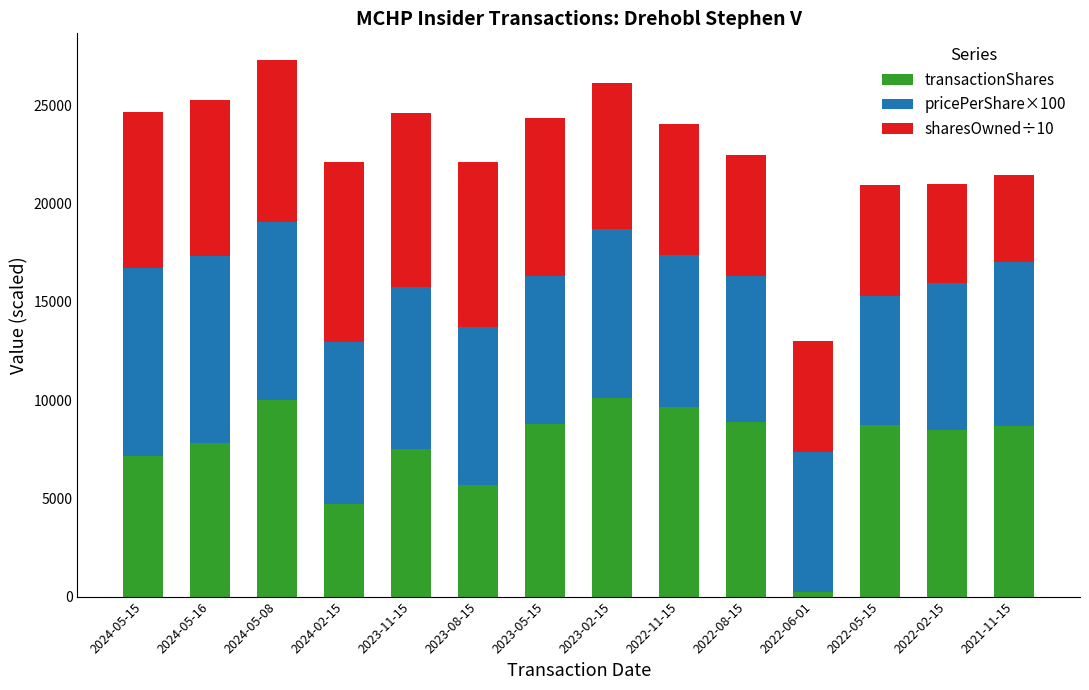

What is the difference between the transactionShares values at 2024-05-08 and 2023-05-15?

1228.0